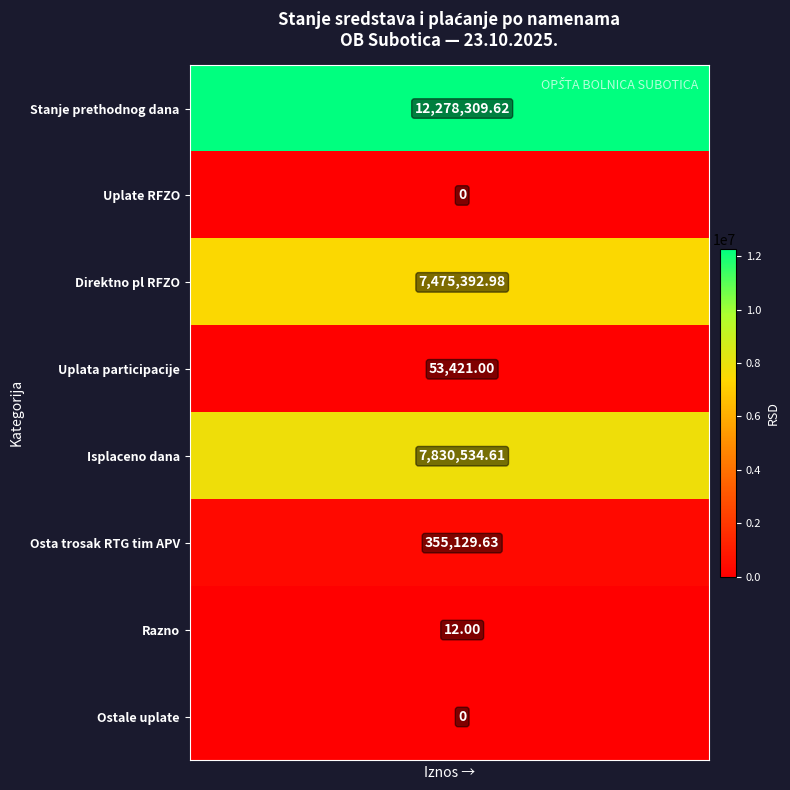

What is the difference between the highest and lowest values at 1?

12278309.6